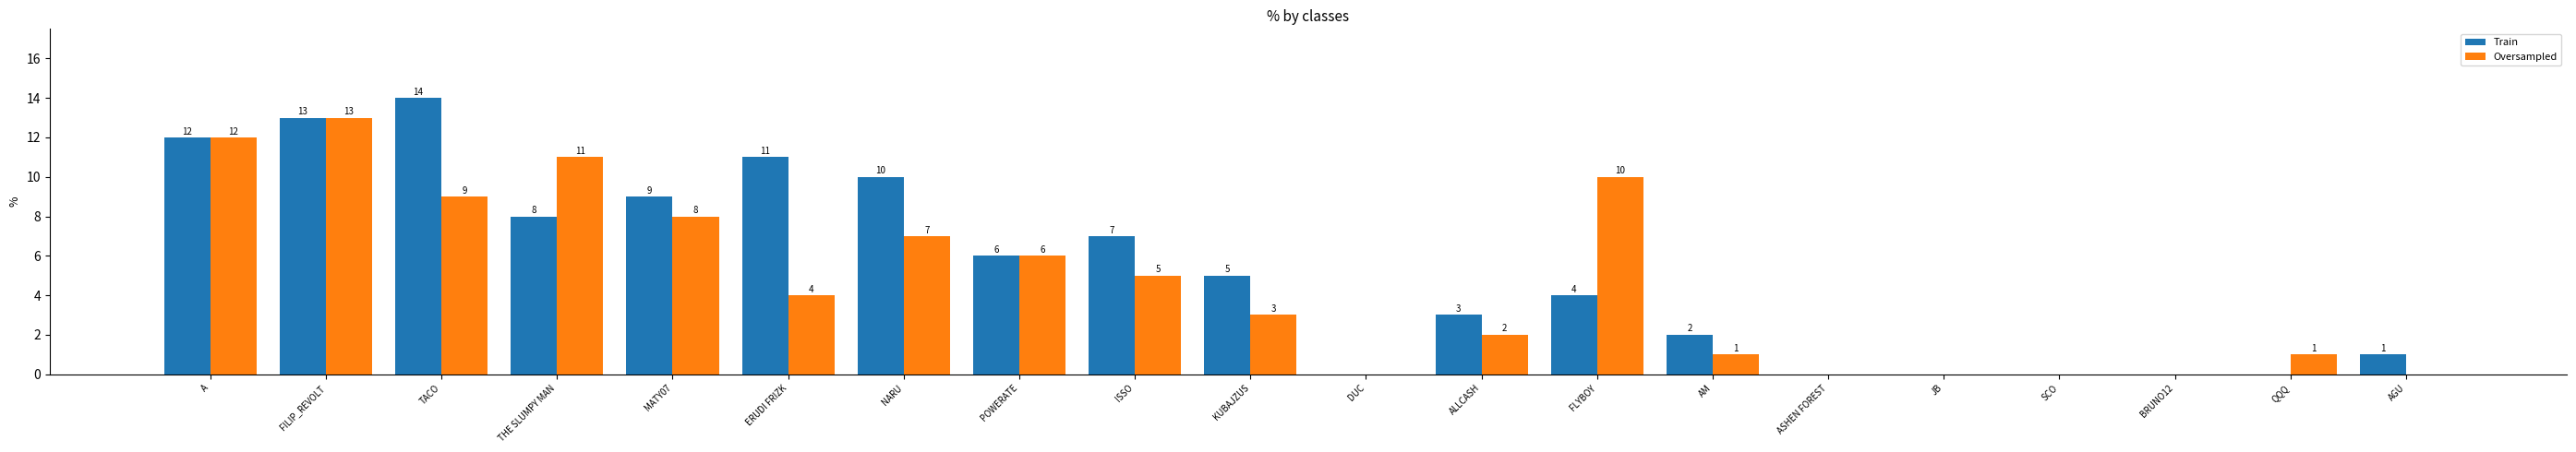

The value of Oversampled at DUC is 0. True or false?

True